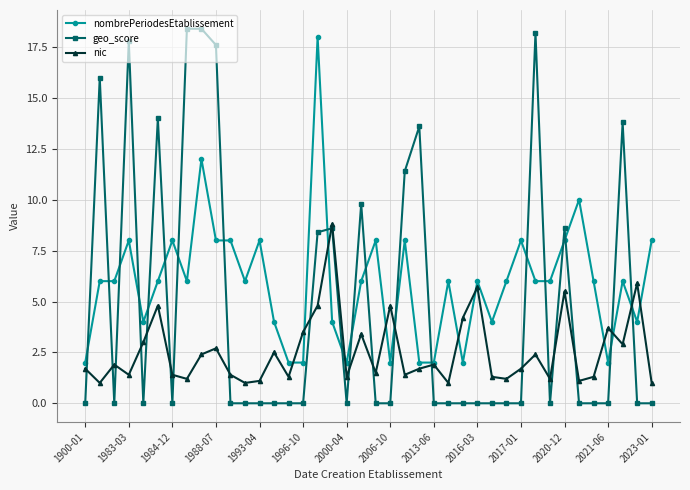

Which series has the largest total across all categories?

nombrePeriodesEtablissement